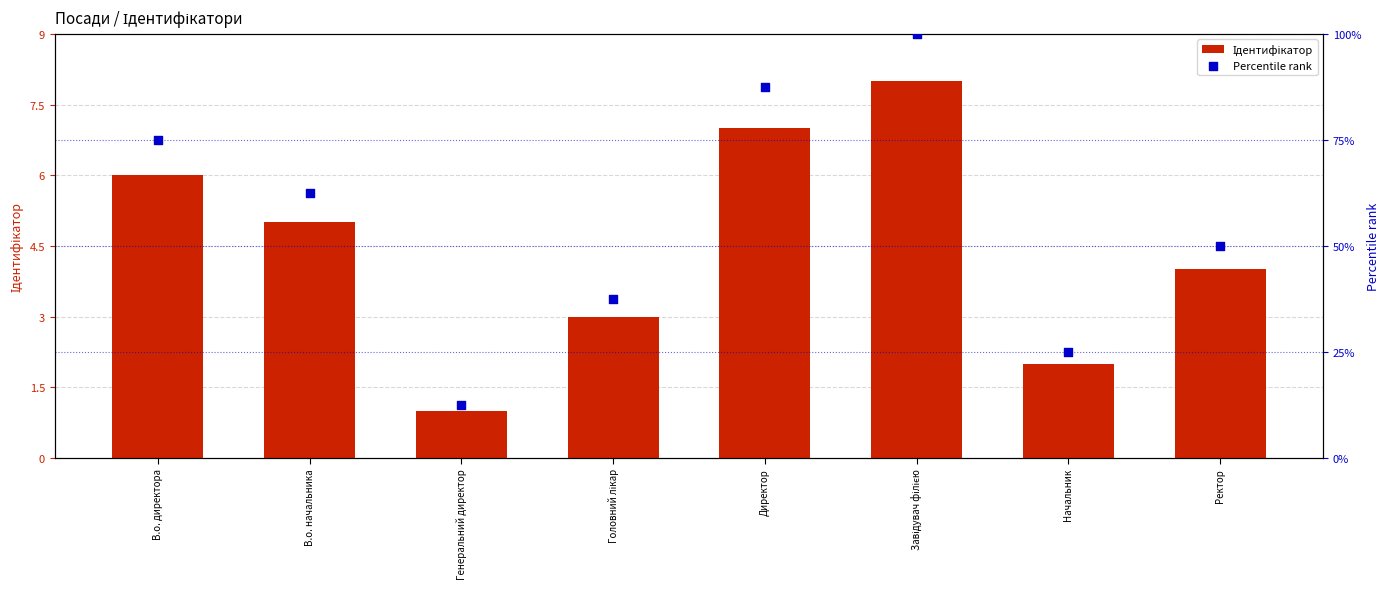

What is the total value across all series at Генеральний директор?

13.5